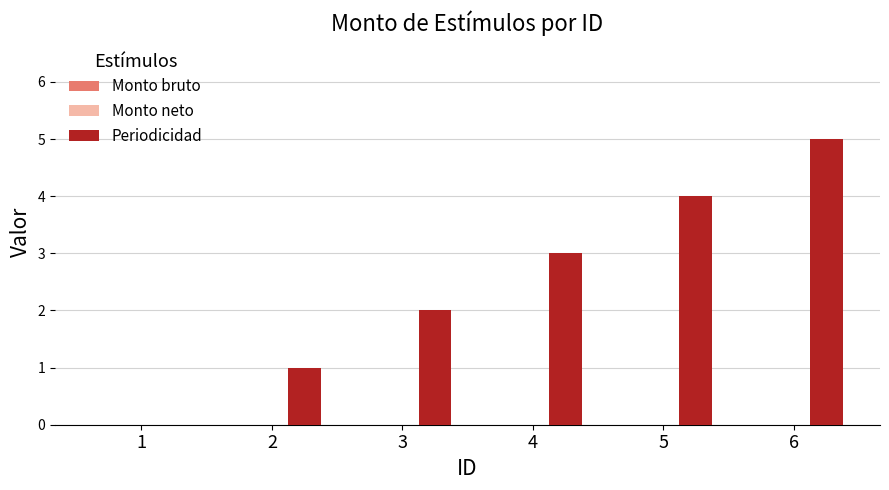

What is the sum of all values?

15